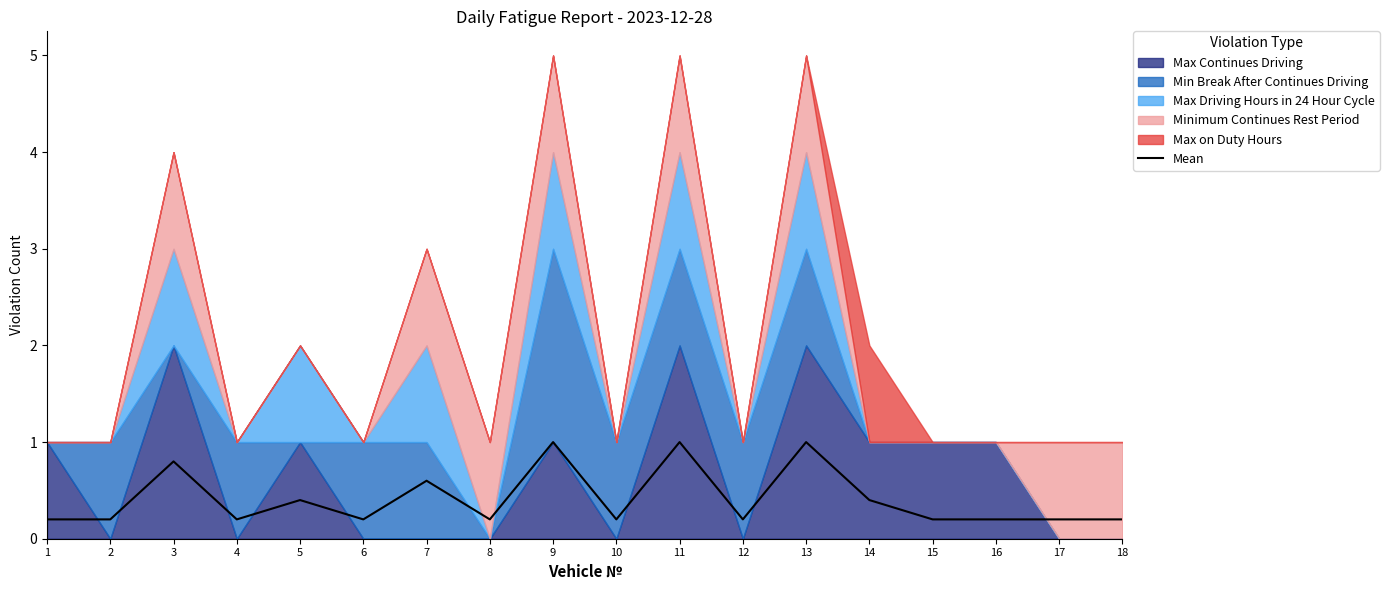

What is the value of the 1st point from the left?

0.2